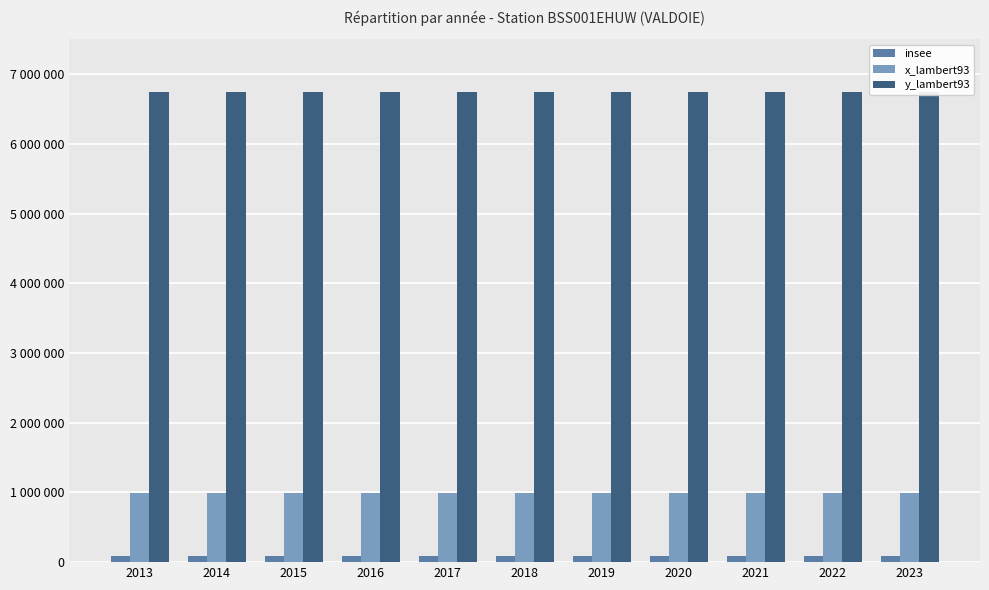

Reading left to right, extract all data points from this chart.

insee: 2013=90099	2014=90099	2015=90099	2016=90099	2017=90099	2018=90099	2019=90099	2020=90099	2021=90099	2022=90099	2023=90099
x_lambert93: 2013=987987	2014=987987	2015=987987	2016=987987	2017=987987	2018=987987	2019=987987	2020=987987	2021=987987	2022=987987	2023=987987
y_lambert93: 2013=6736787	2014=6736787	2015=6736787	2016=6736787	2017=6736787	2018=6736787	2019=6736787	2020=6736787	2021=6736787	2022=6736787	2023=6736787